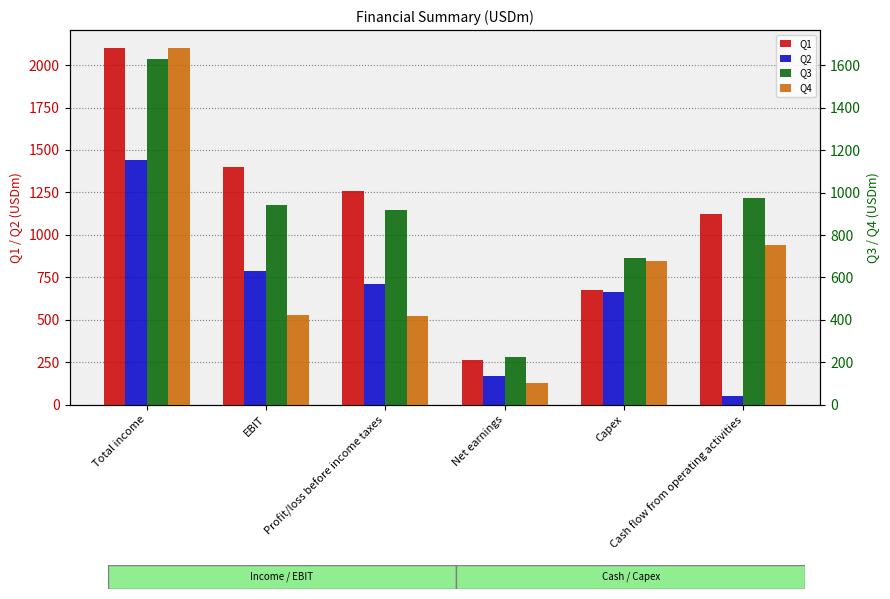

What is the label of the 2nd bar from the left?

EBIT